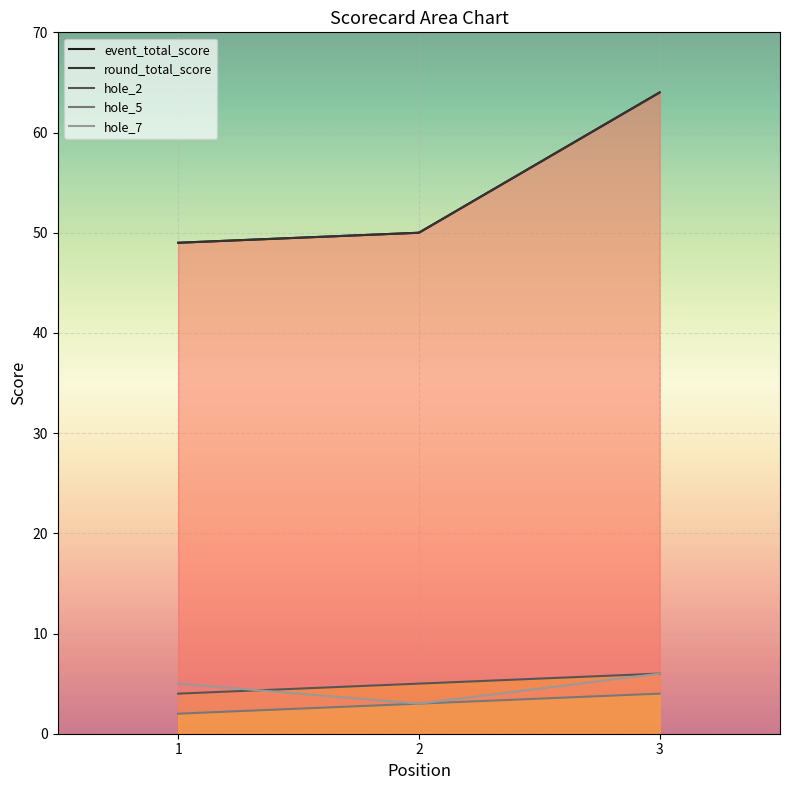

The hole_7 series shows 2 at 1. True or false?

False